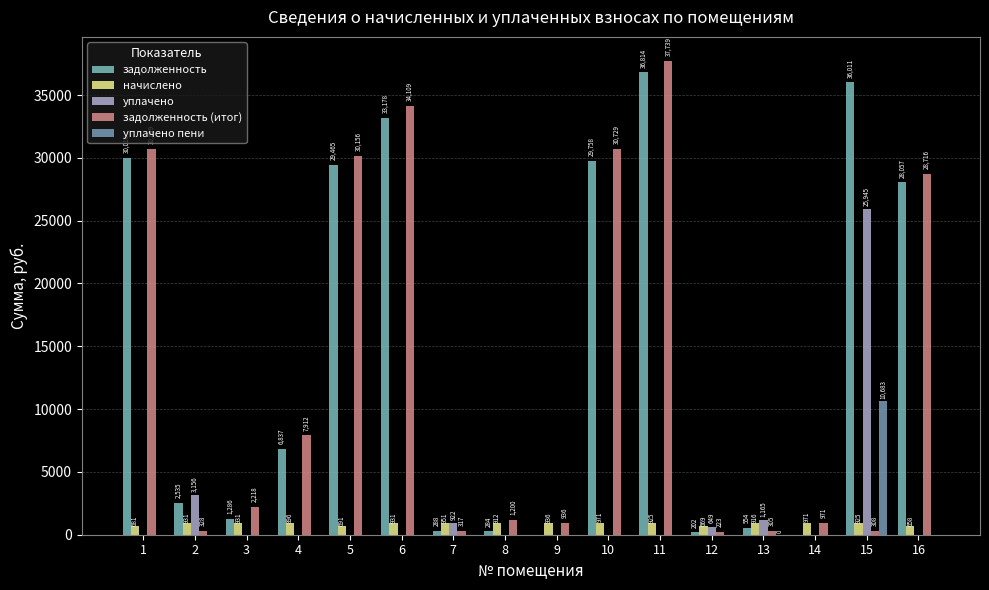

The value of уплачено at 1 is 17176.0. True or false?

False